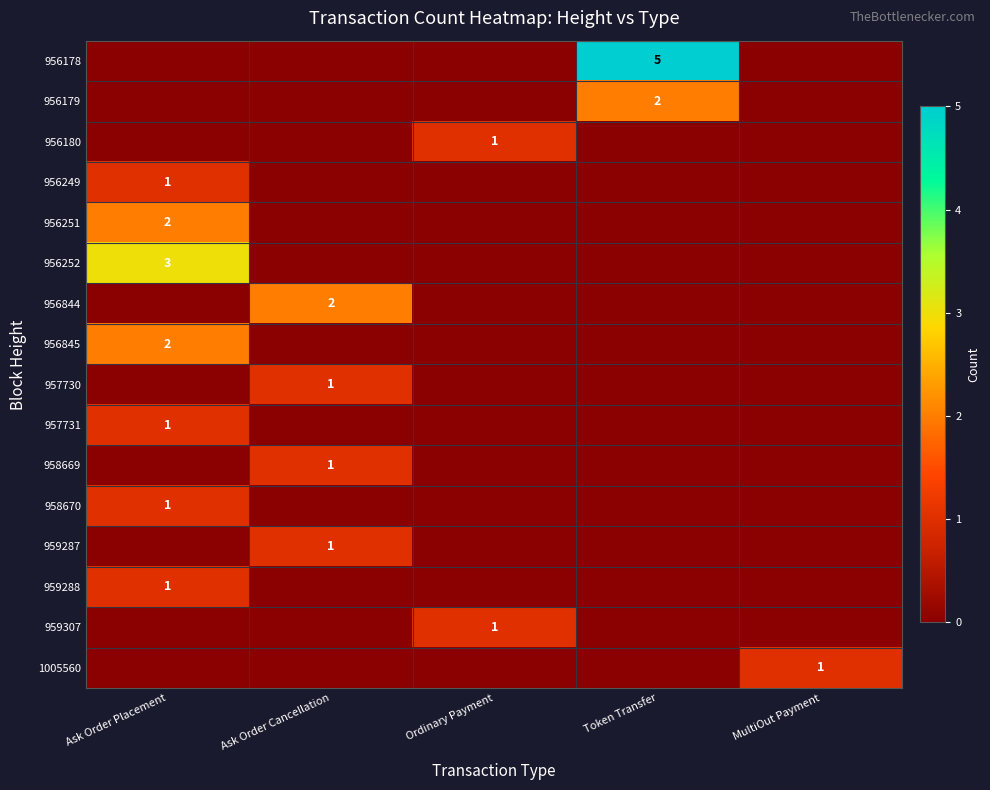

The 956844 series shows 2 at Ask Order Cancellation. True or false?

True